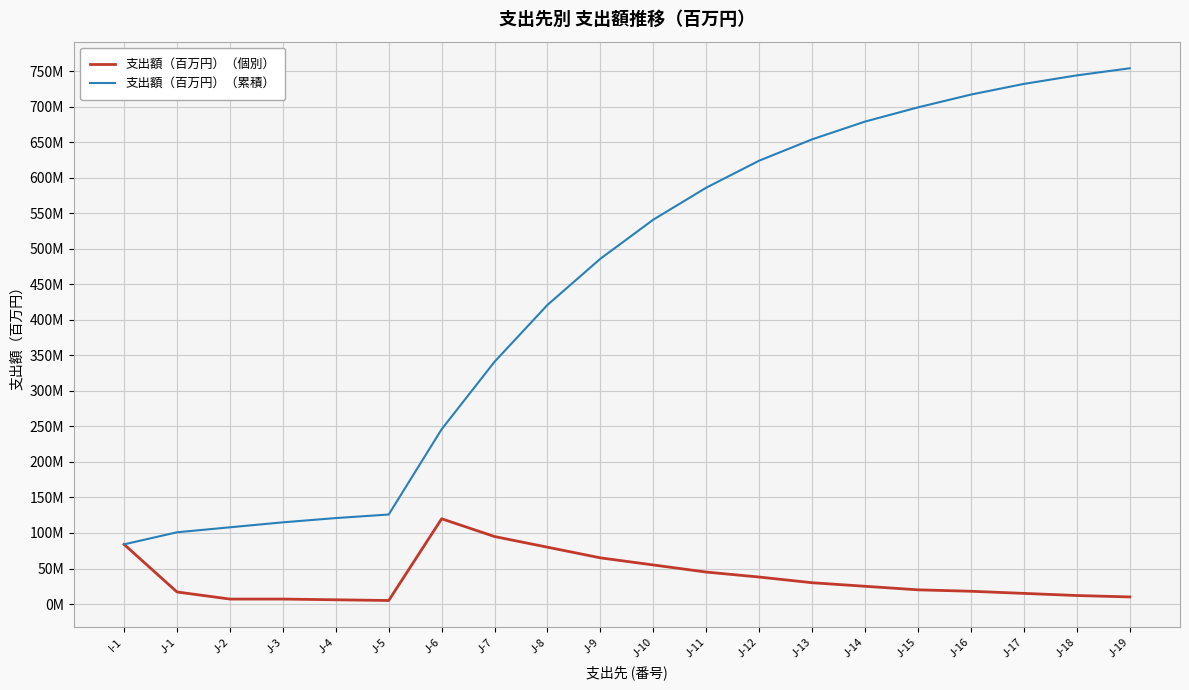

What are all the series names shown in the legend?

支出額（百万円）（個別）, 支出額（百万円）（累積）